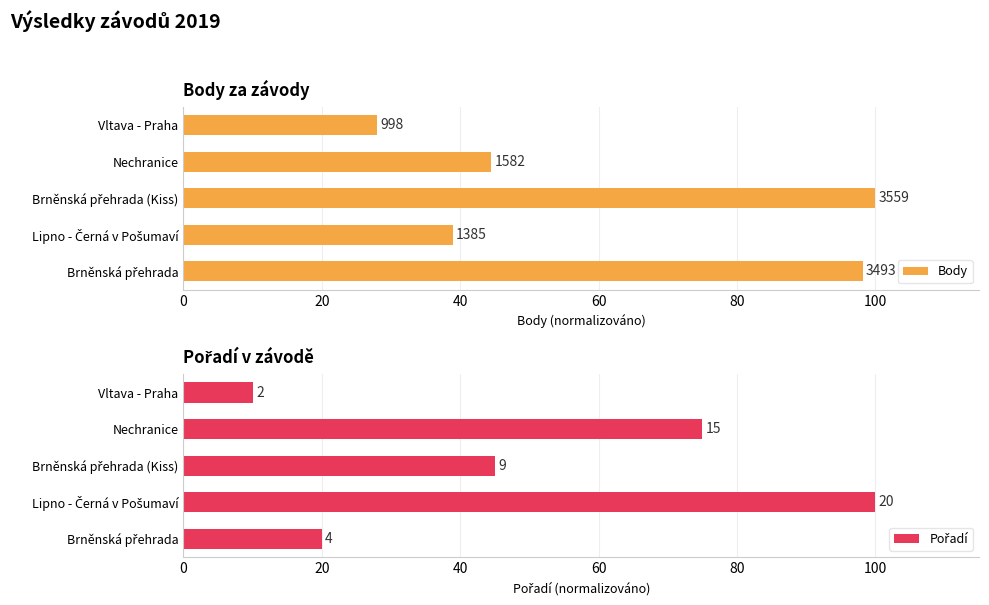

The Pořadí series shows 29.4 at Brněnská přehrada (Kiss). True or false?

False